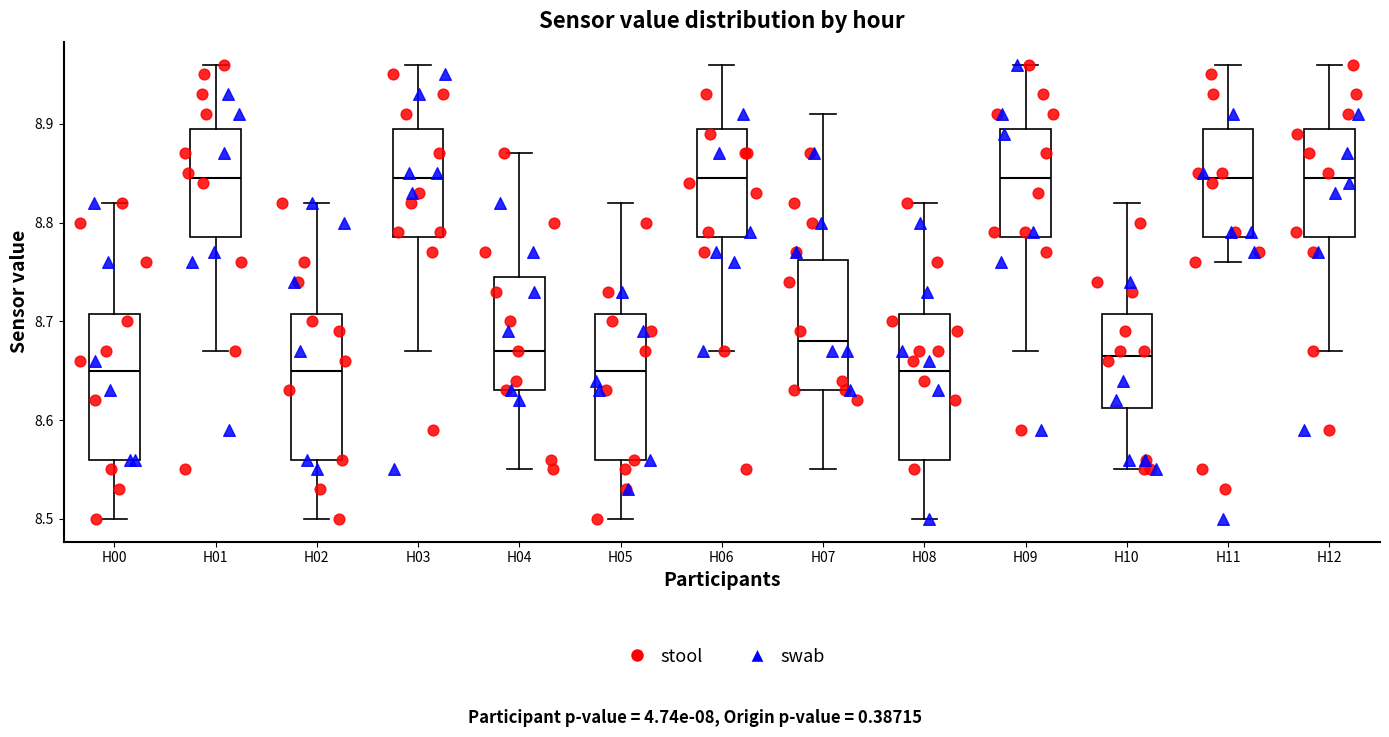

Where does the median line of the box for H03 sit on the y-axis? The values are not printed on the chart, so give them approximately, as read against the axis.

8.85